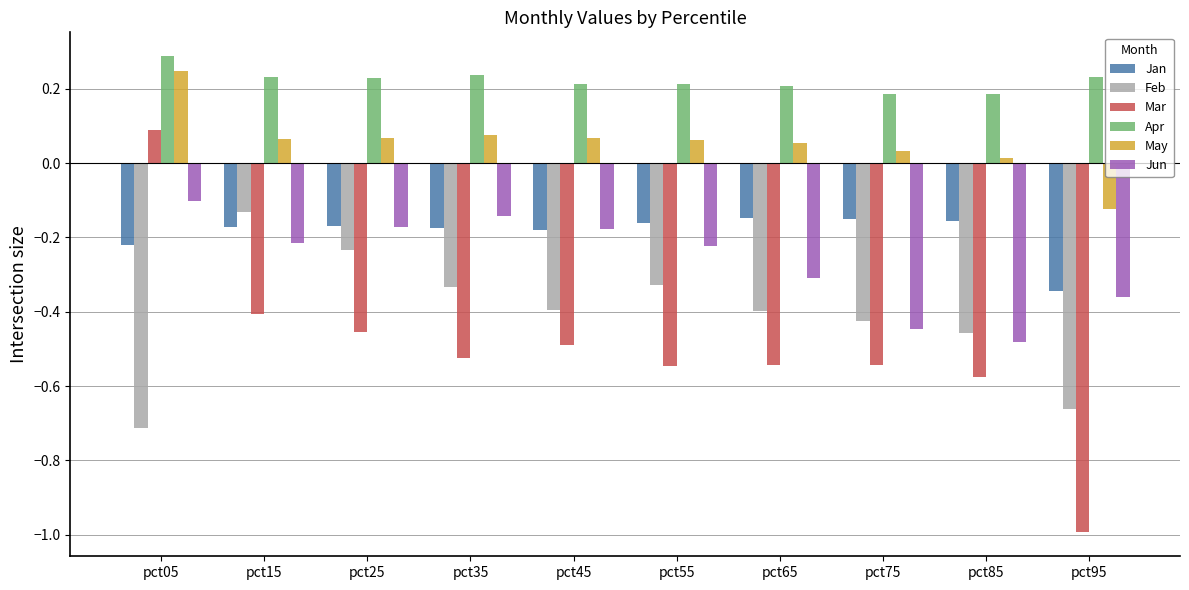

Is the value of Jan at pct75 greater than the value of May at pct65?

No